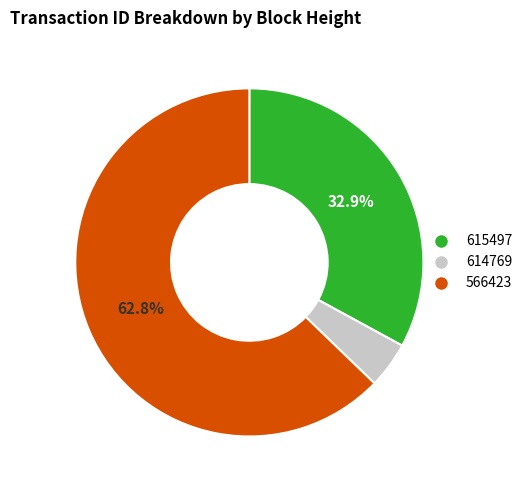

Is there any slice that represents more than half of the pie?

Yes